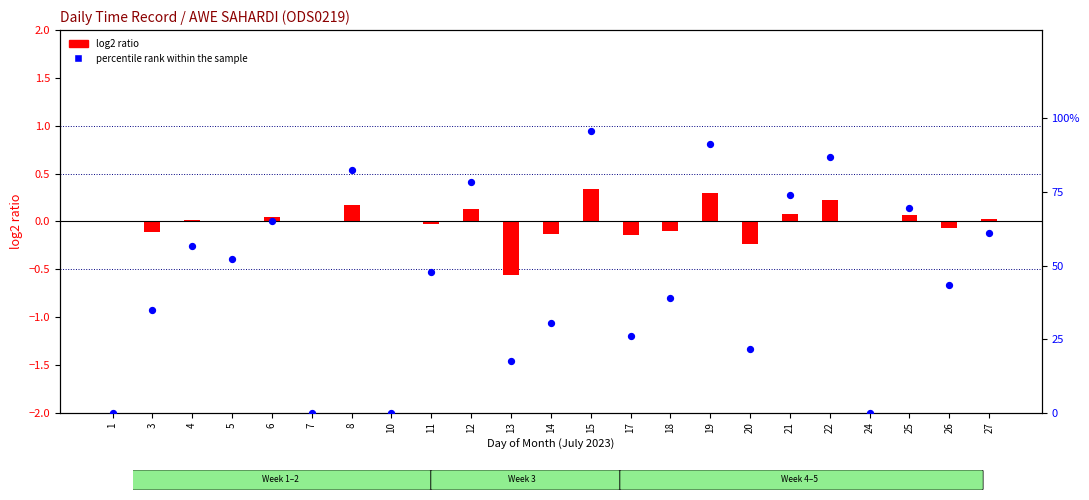

Which series has the largest total across all categories?

percentile rank within the sample